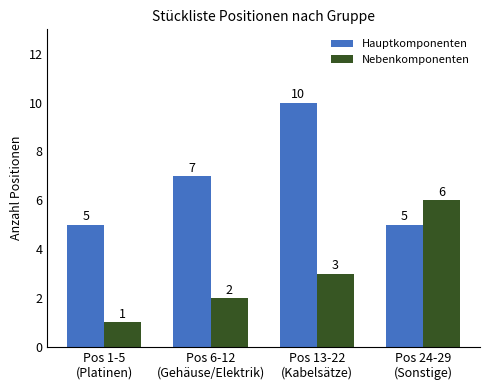

Does the chart contain any negative values?

No